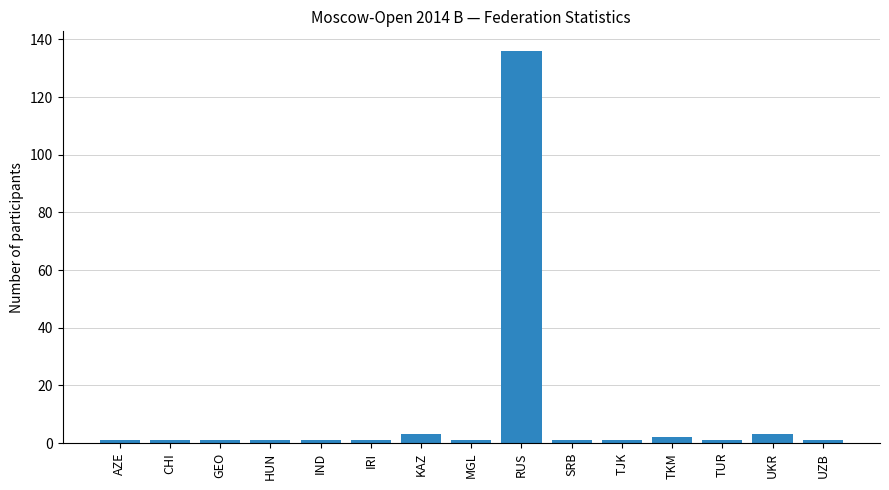

What is the difference between the maximum and minimum values?

135